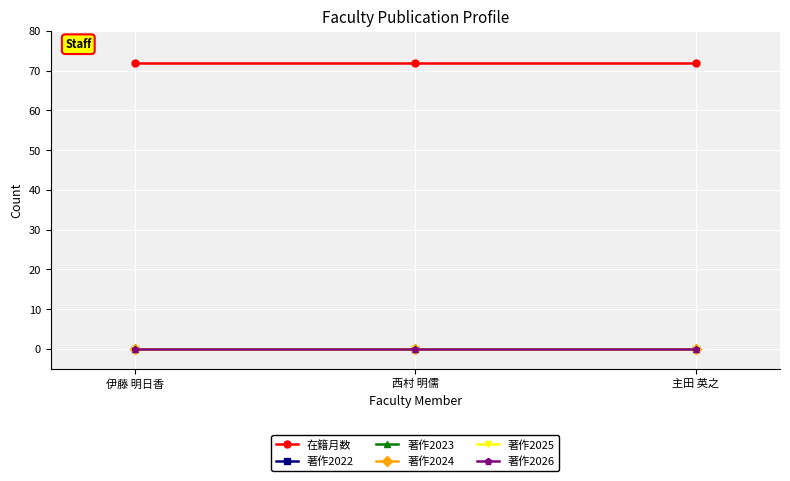

True or false: 著作2023 has a value of 0 at 主田 英之.

True